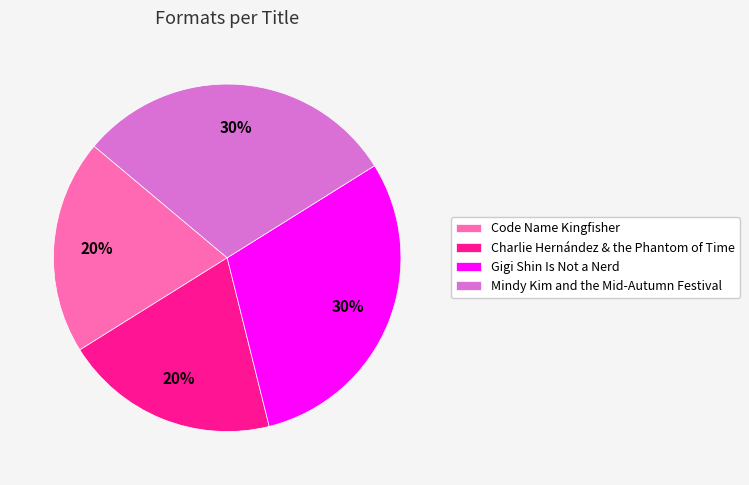

Do Mindy Kim and the Mid-Autumn Festival and Gigi Shin Is Not a Nerd together represent more than half of the pie?

Yes